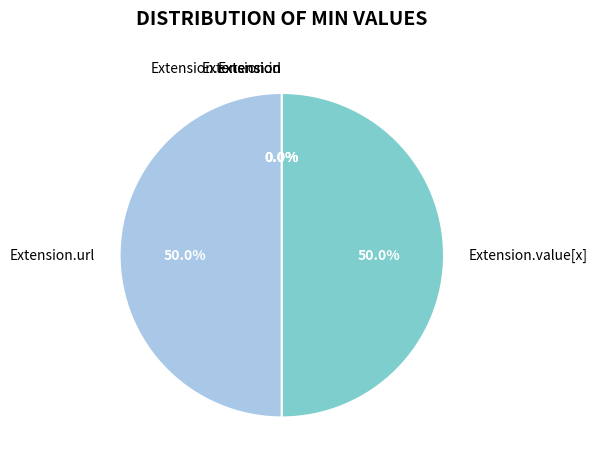

Count the number of slices in the pie.

5